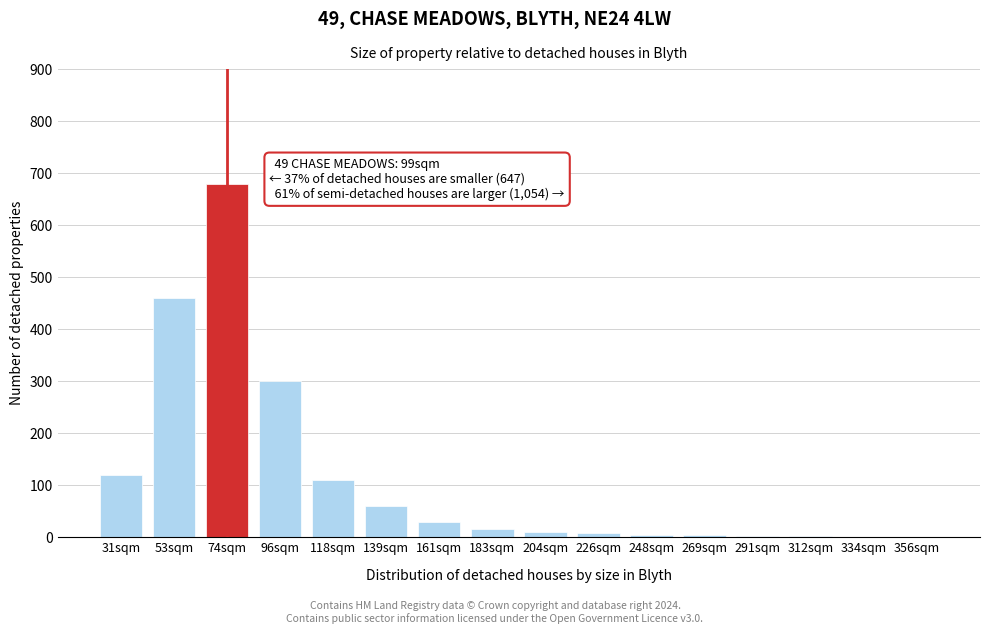

What is the sum of all values?

1809